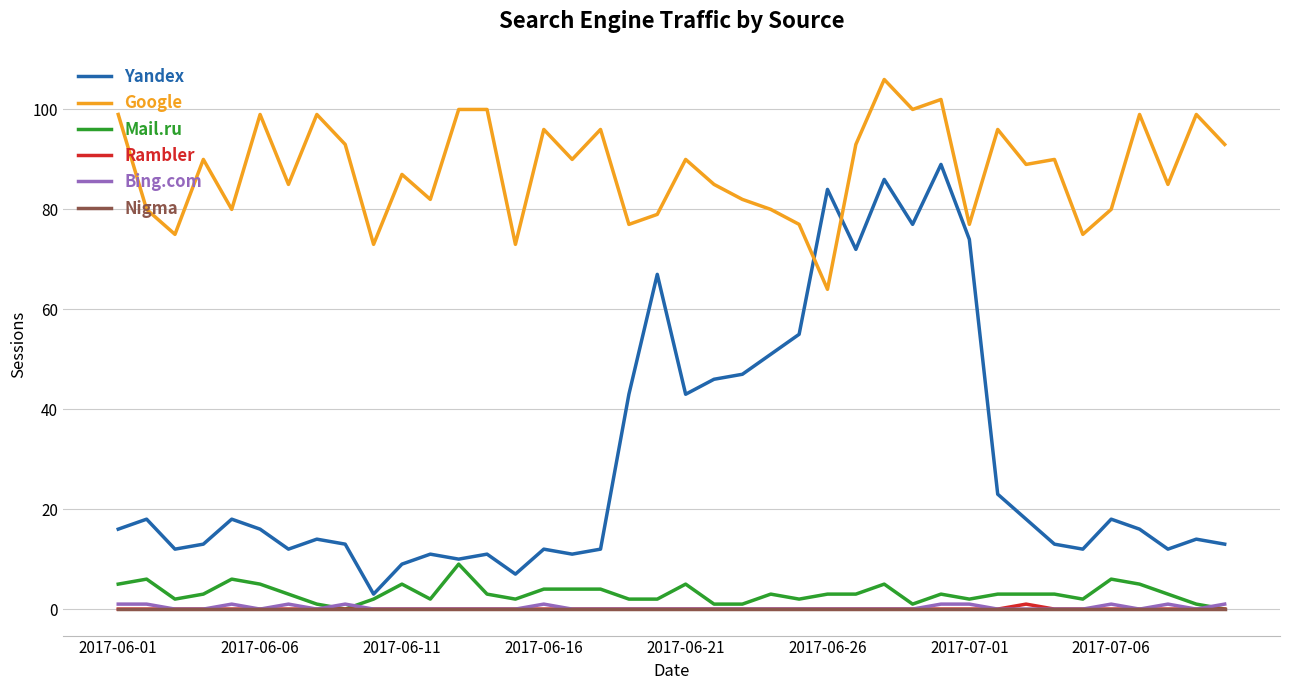

True or false: Google and Yandex cross at least once.

True